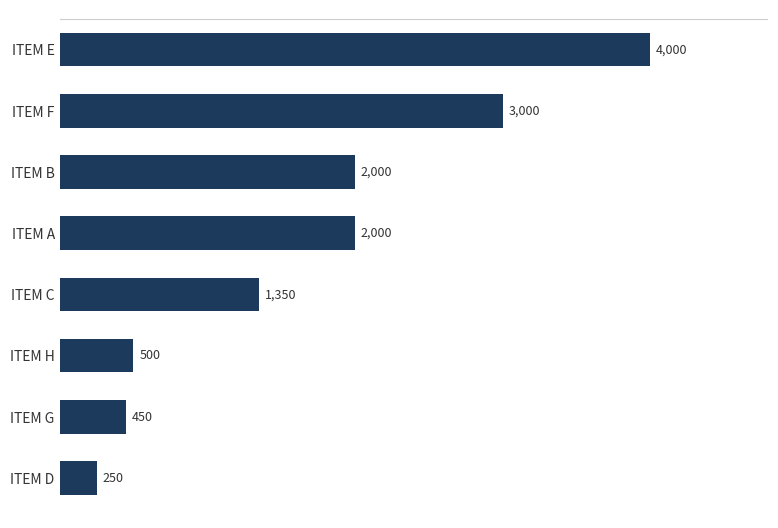

Which category has the lowest value across all series?

ITEM D